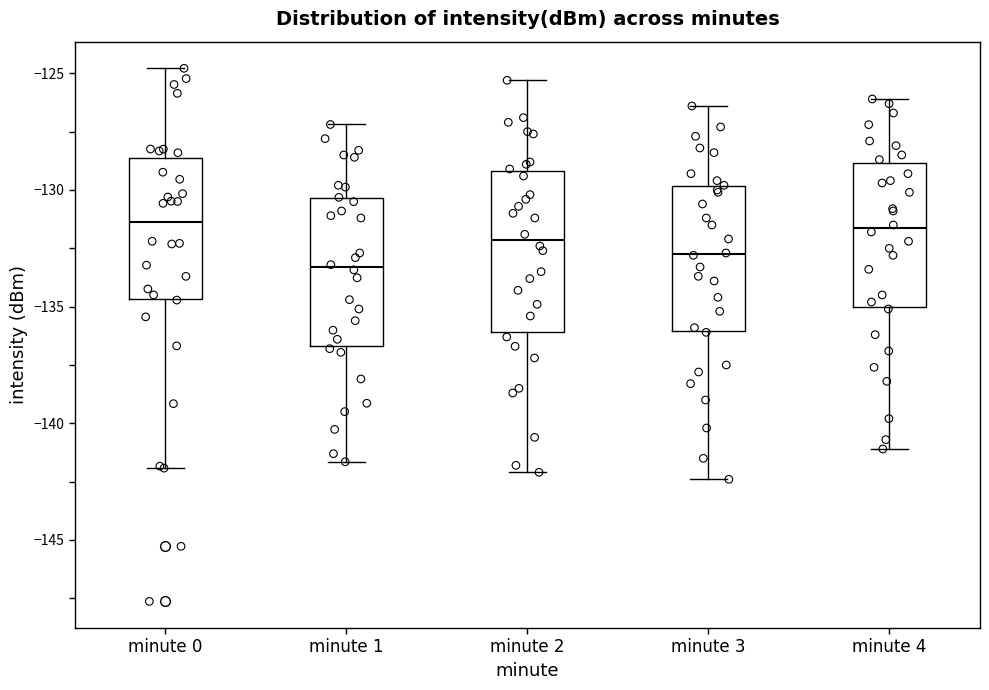

Where does the upper whisker of the box for minute 0 end on the y-axis? The values are not printed on the chart, so give them approximately, as read against the axis.

-125.0